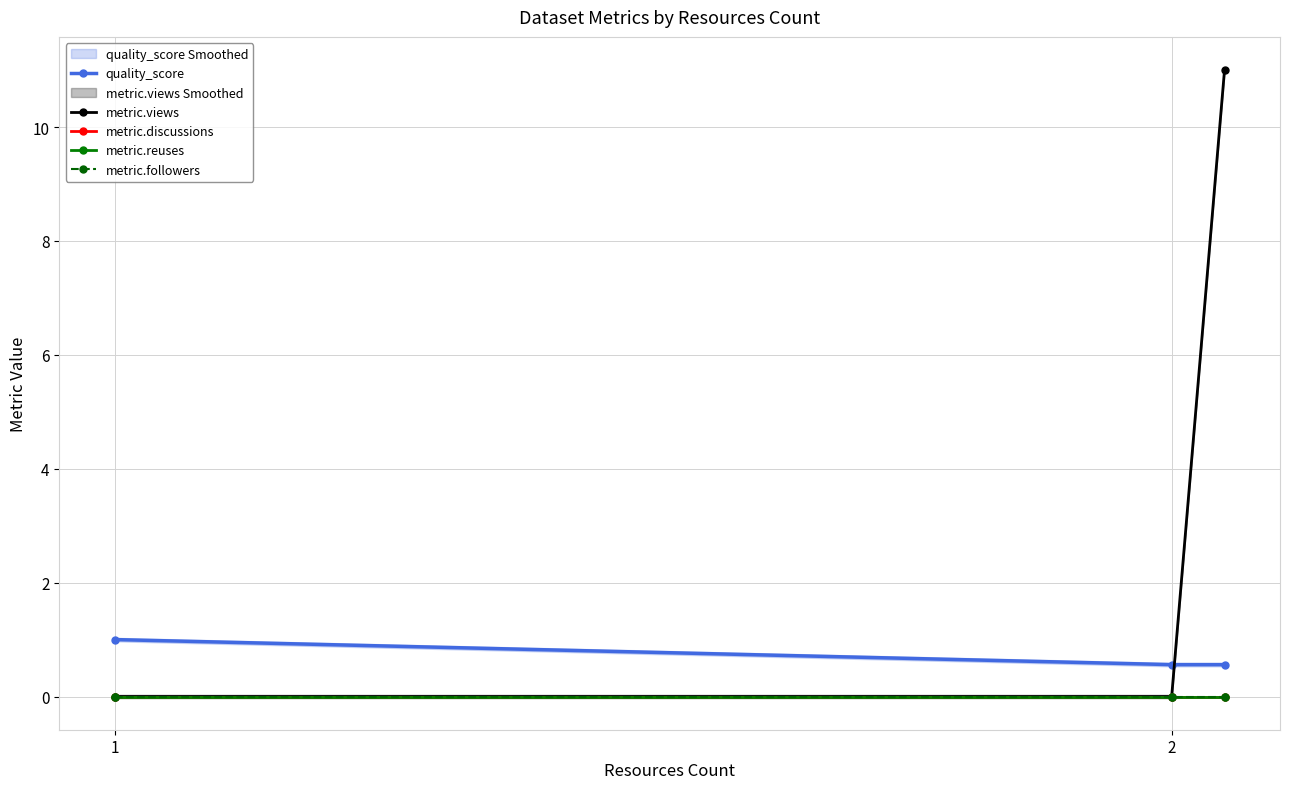

At which category does the chart reach its minimum across all series?

1